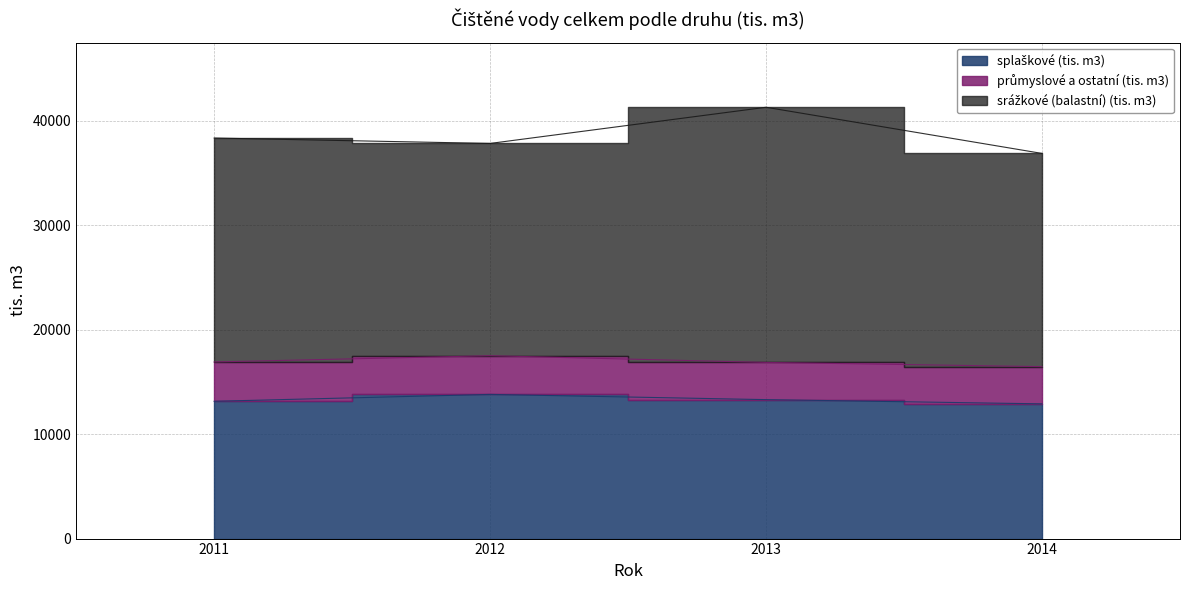

How many values in the průmyslové a ostatní (tis. m3) series exceed 3702?

1